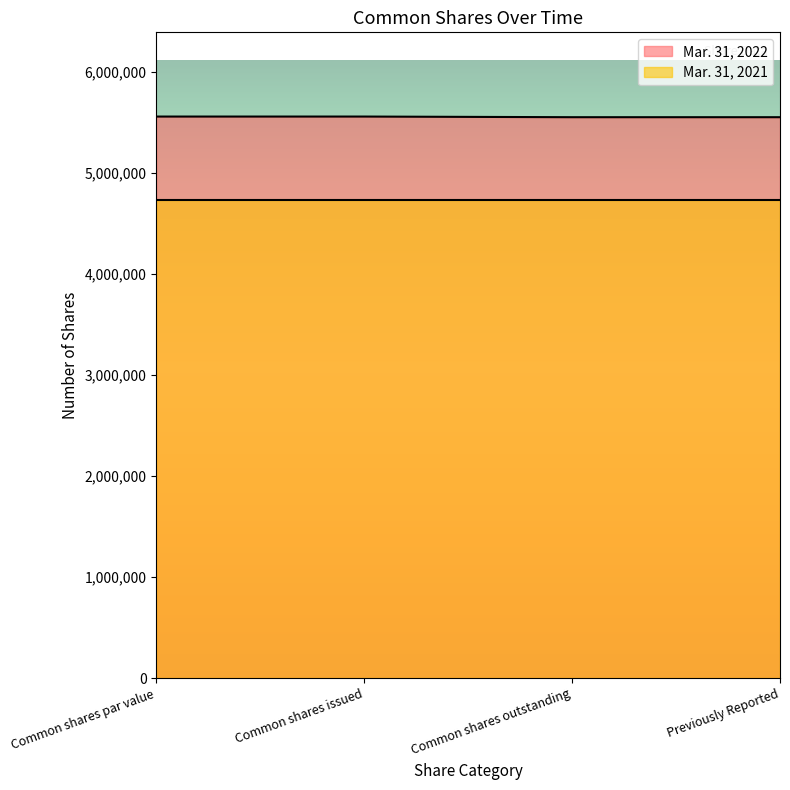

Does the chart display data point markers on the line(s)?

No